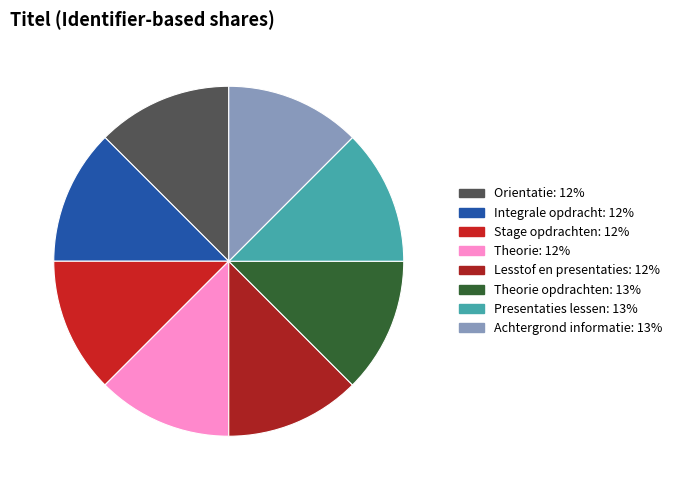

How many slices are in this pie chart?

8